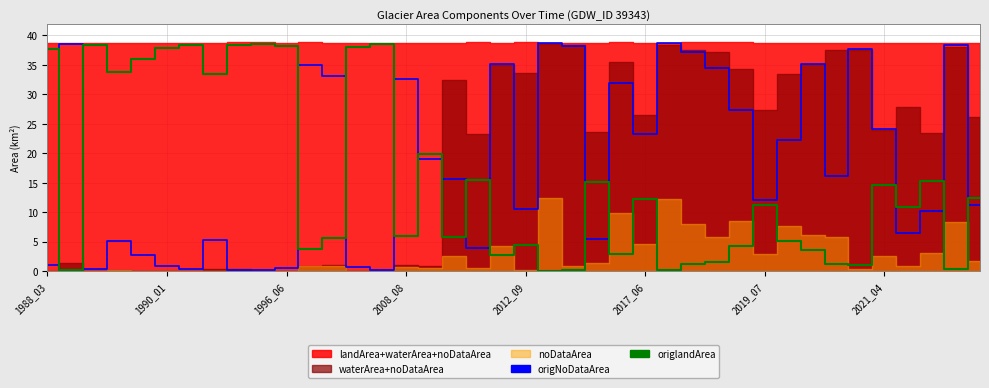

Is the value of origlandArea at 15 greater than the value of origNoDataArea at 21?

No